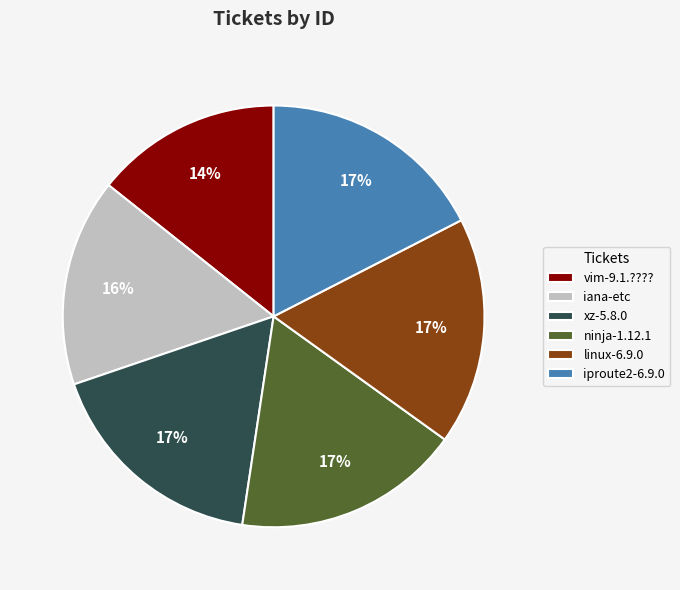

Approximately how many times larger is the value at iana-etc compared to ninja-1.12.1?

0.9